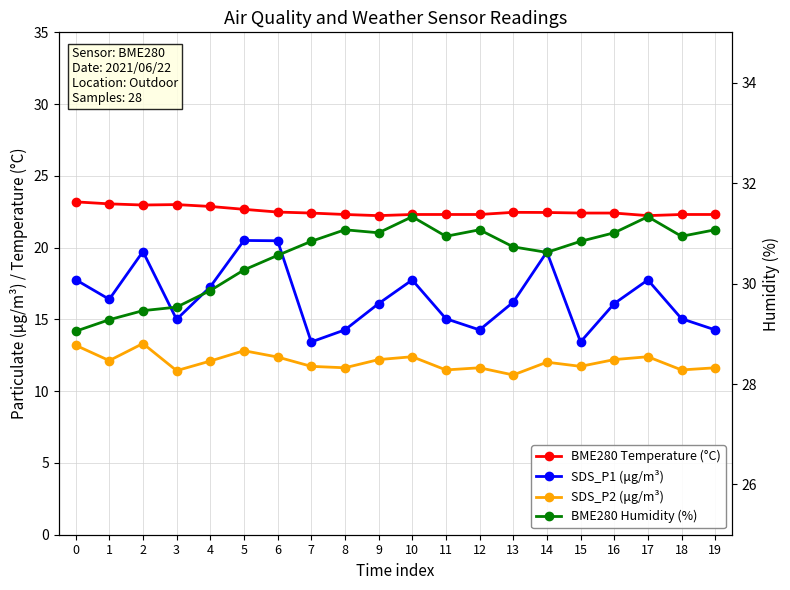

How many lines are shown in the chart?

4